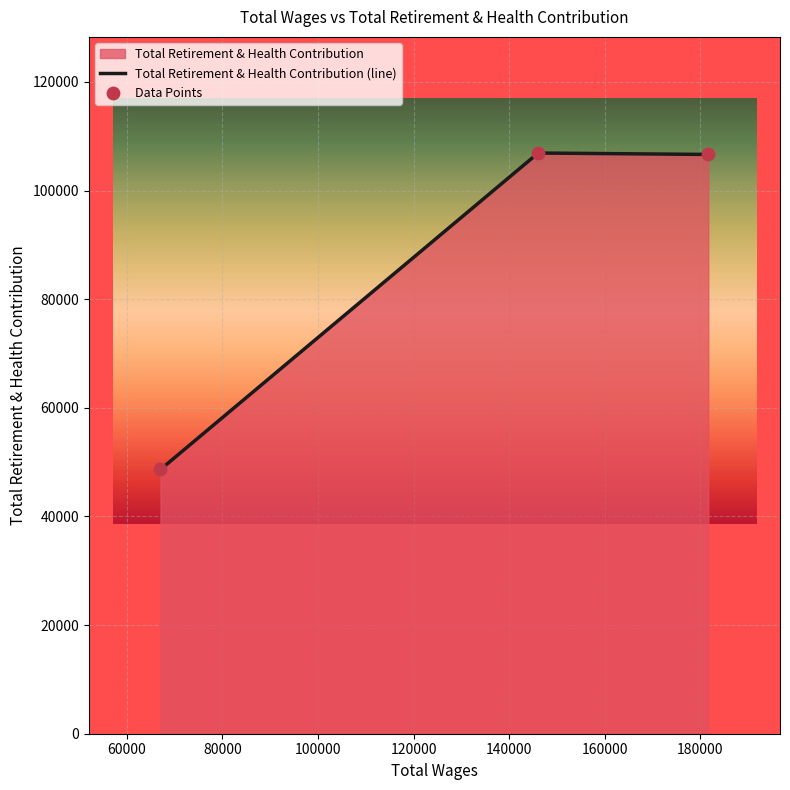

What is the sum of all values?

262200